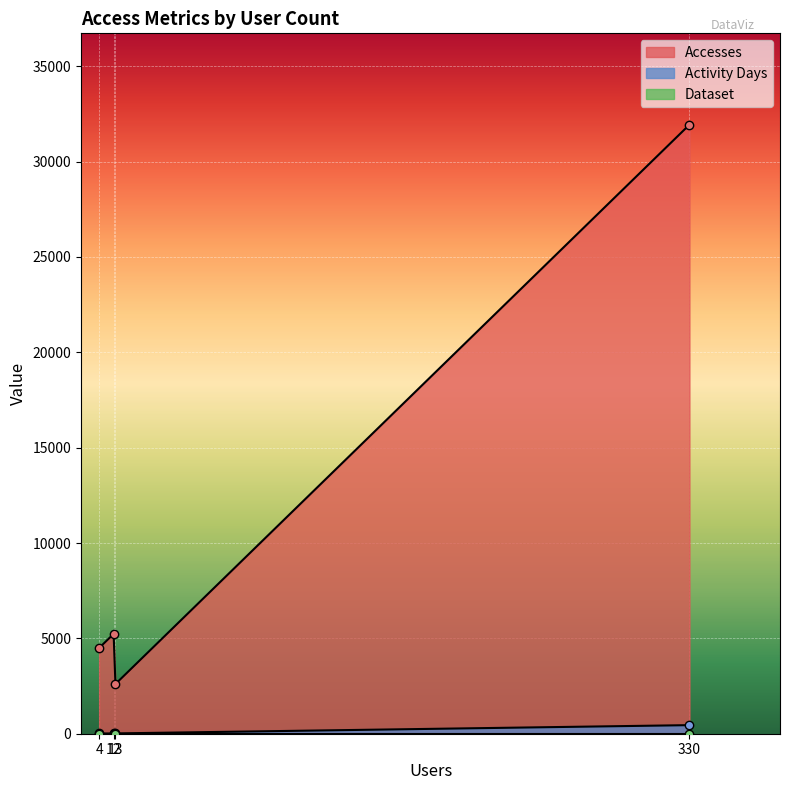

True or false: Activity Days and Dataset intersect in this chart.

False